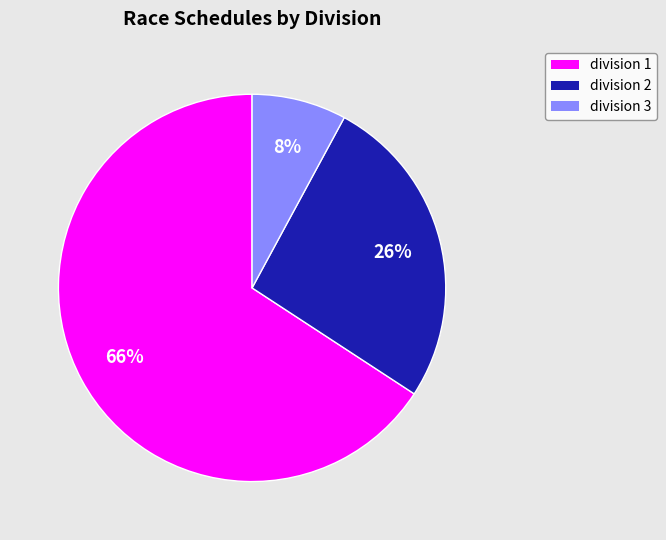

Which slice is the largest?

division 1